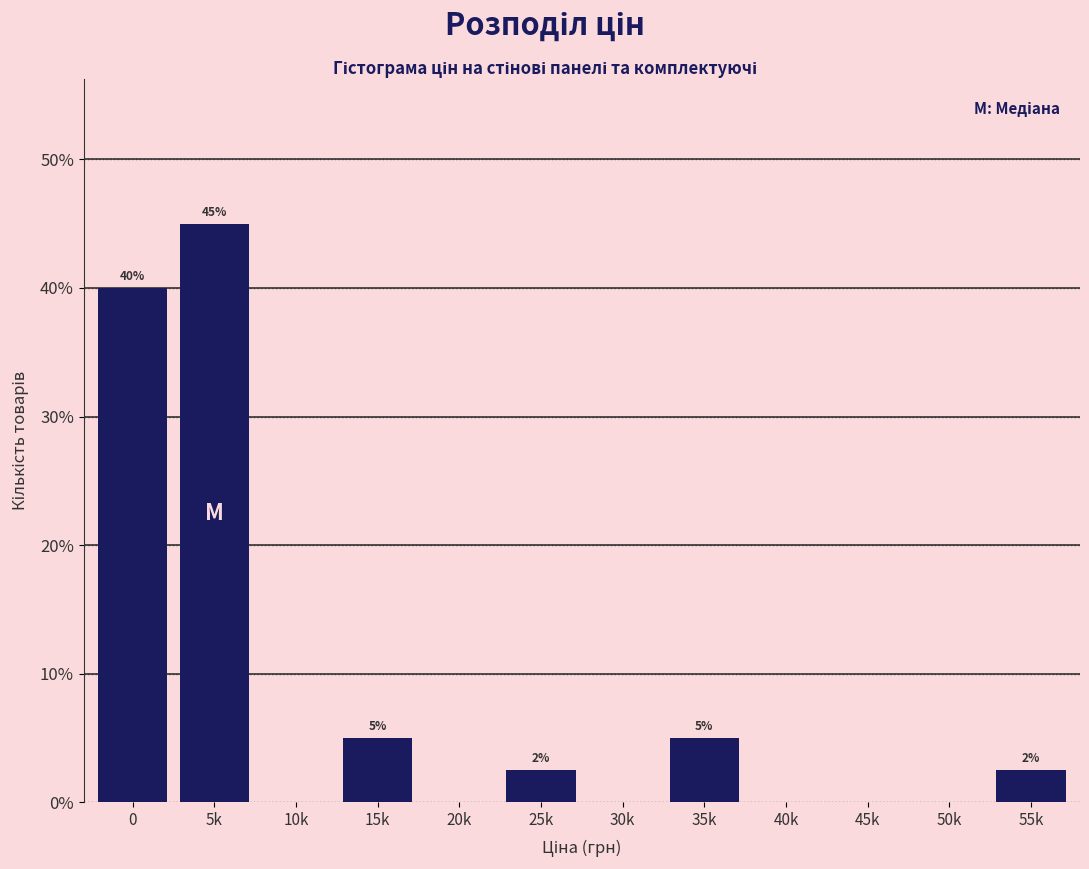

Which has a higher value, 5k or 45k?

5k